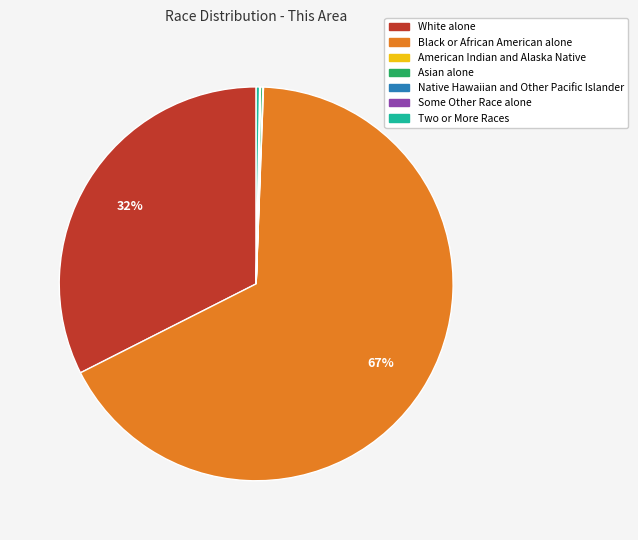

What is the largest slice in the pie chart?

Black or African American alone